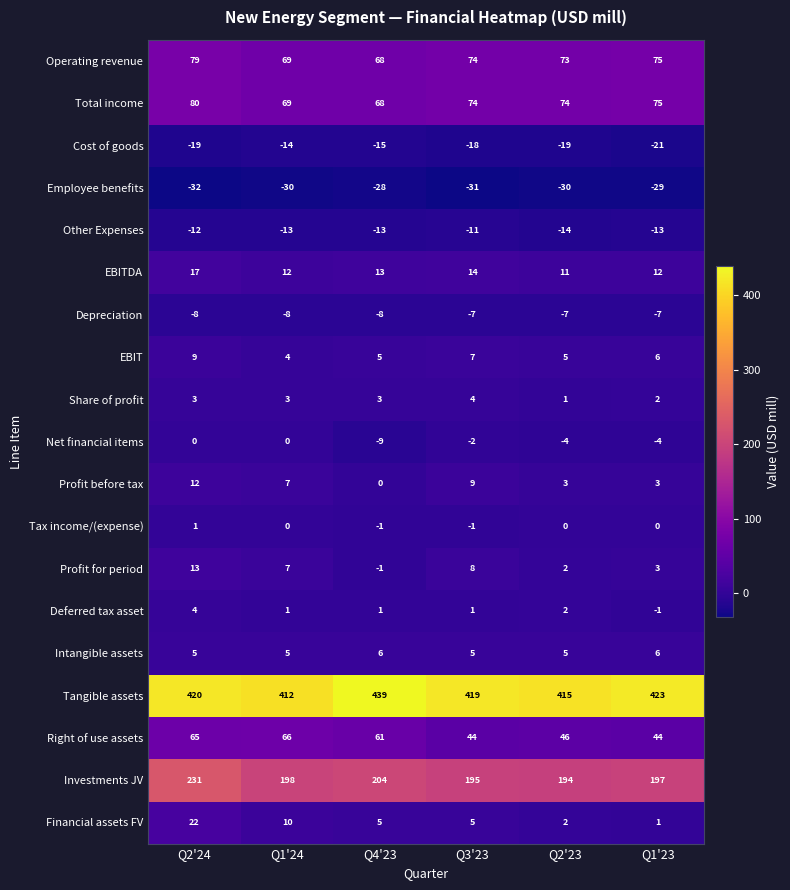

Between Q2'24 and Q2'23, which series saw the biggest shift?

Investments JV